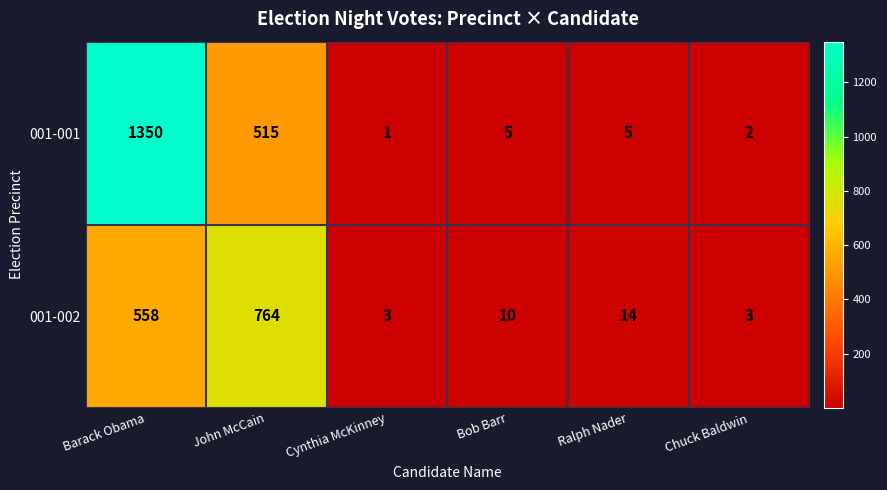

How many distinct data groups are displayed?

2